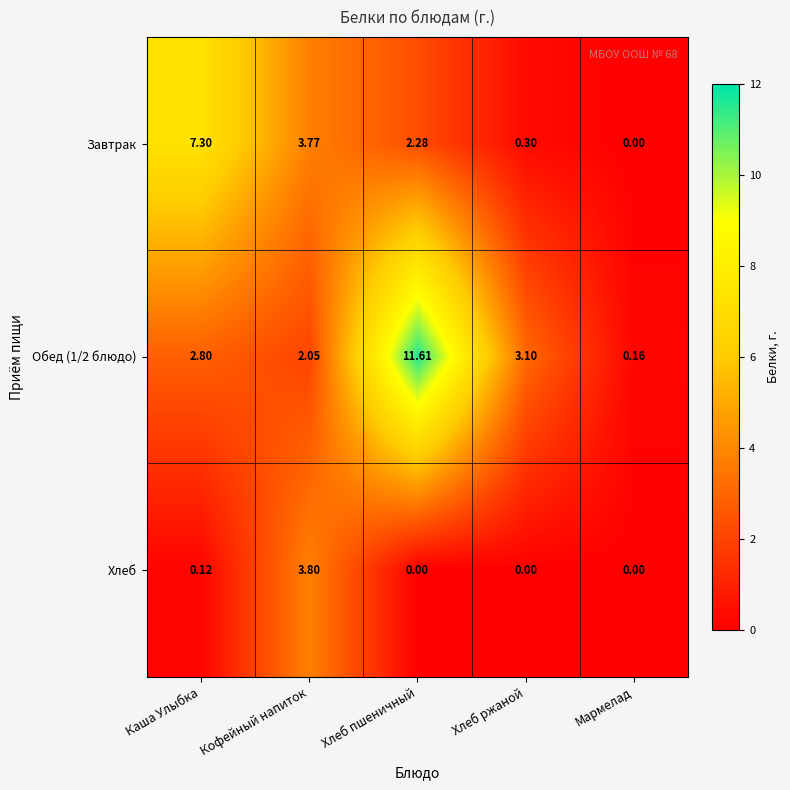

Is the value of Обед (1/2 блюдо) at Хлеб ржаной greater than the value of Хлеб at Мармелад?

Yes